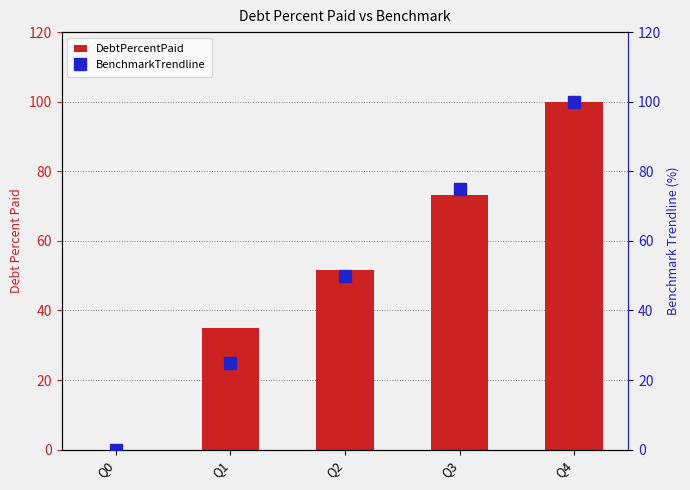

Rank the series at Q0 from lowest to highest value.

DebtPercentPaid, BenchmarkTrendline